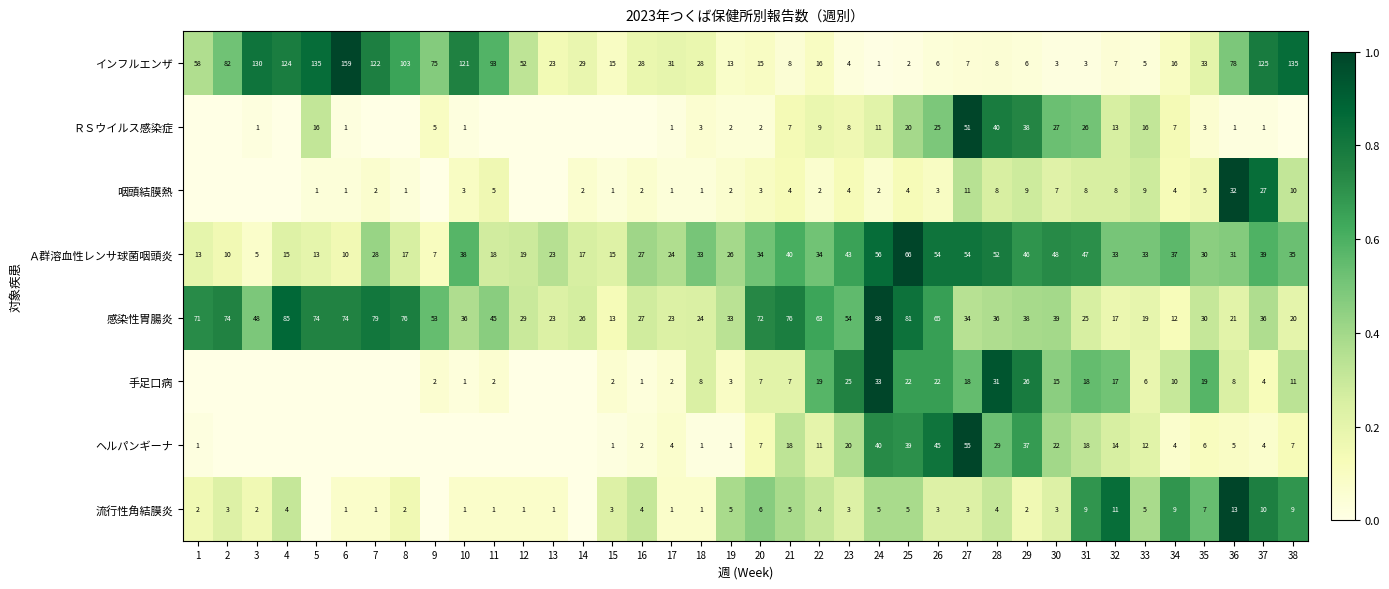

What is the maximum value for 感染性胃腸炎?

98